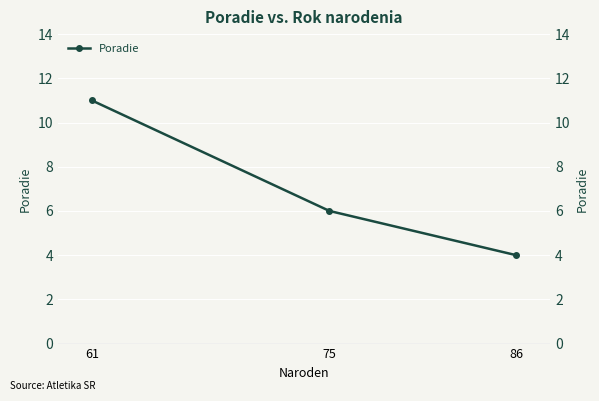

Which has a higher value, 86 or 75?

75